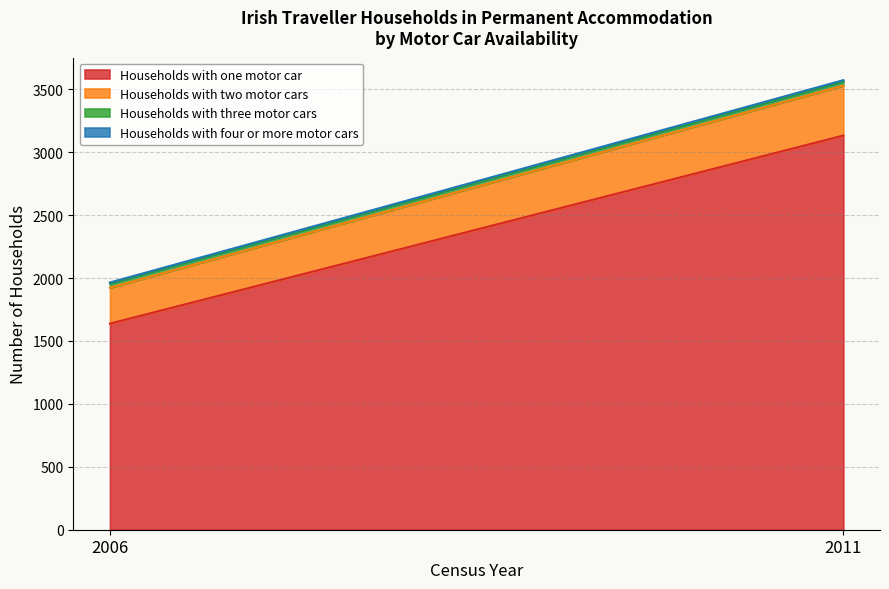

At which category is the sum across all series the highest?

2011